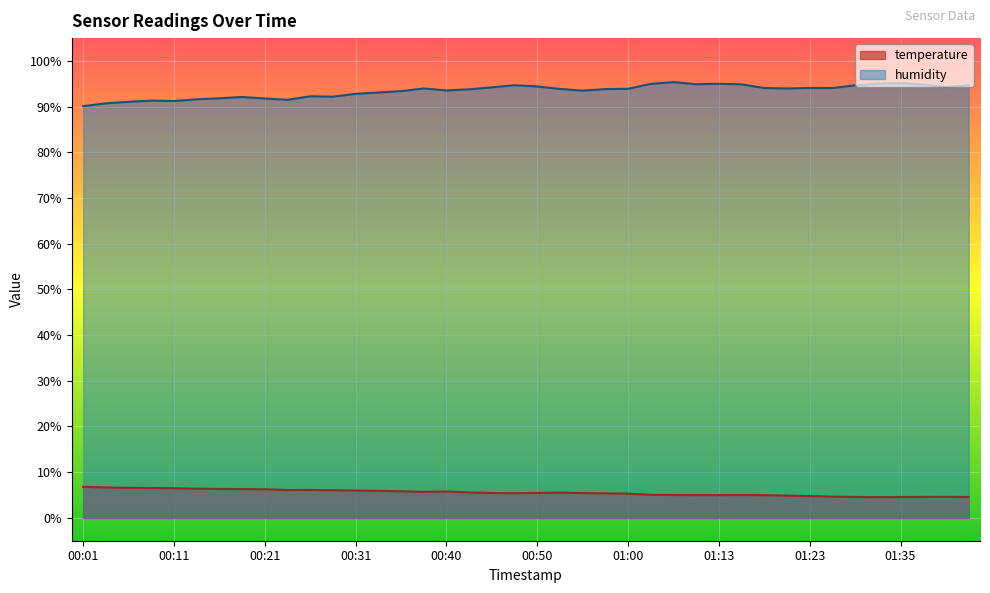

Rank the categories by temperature value from lowest to highest.

01:33, 01:35, 01:43, 01:30, 01:38, 01:40, 01:28, 01:23, 01:20, 01:18, 01:10, 01:13, 01:07, 01:15, 01:05, 01:00, 00:57, 00:48, 00:55, 00:45, 00:50, 00:52, 00:43, 00:38, 00:40, 00:35, 00:33, 00:31, 00:28, 00:23, 00:26, 00:21, 00:18, 00:16, 00:14, 00:11, 00:09, 00:06, 00:04, 00:01